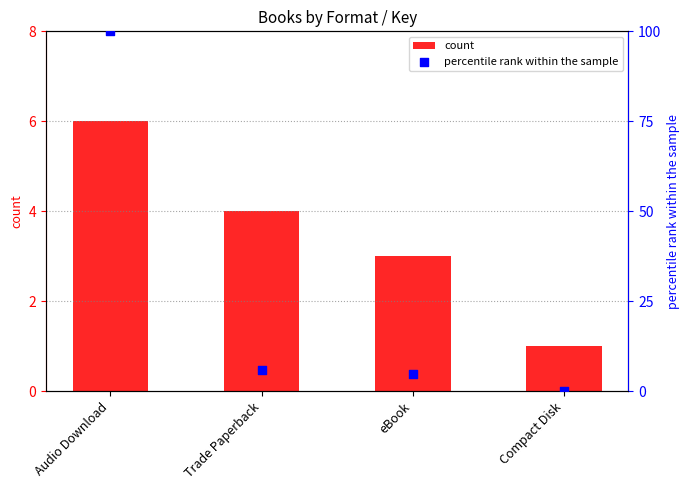

At which category is the sum across all series the highest?

Audio Download